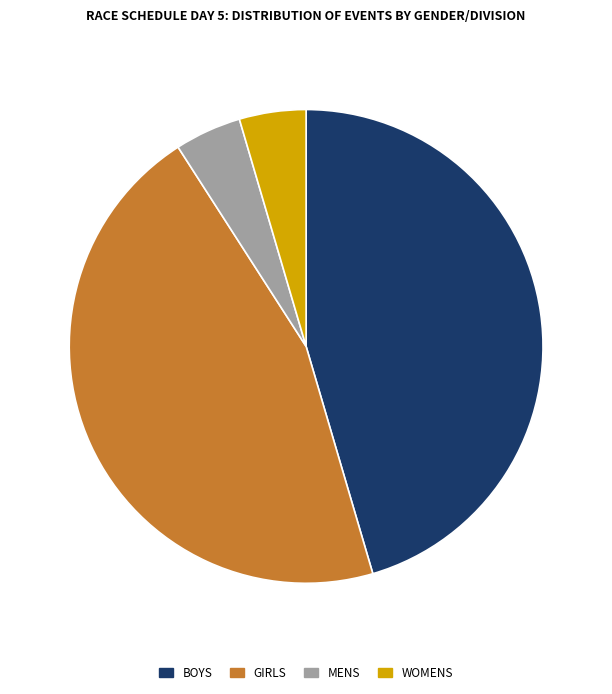

Is there any slice that represents more than half of the pie?

No